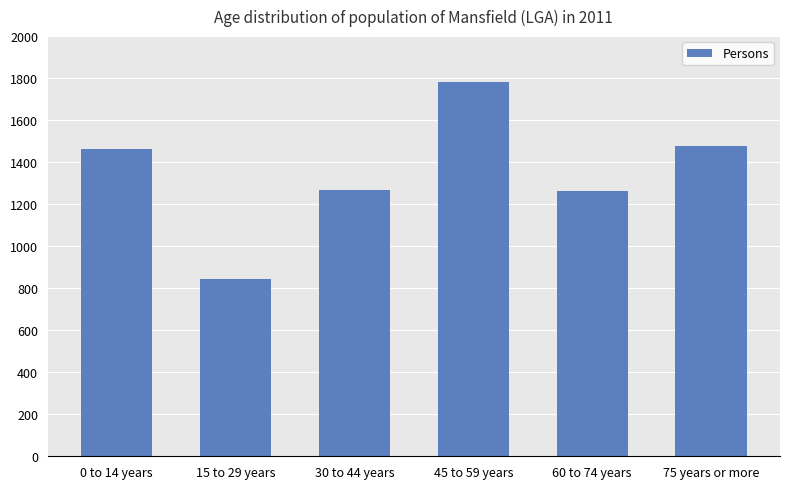

Approximately how many times larger is the value at 75 years or more compared to 30 to 44 years?

1.2